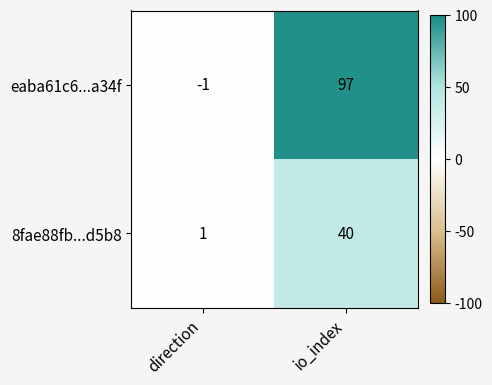

Reading left to right, transcribe all the data shown in this chart.

eaba61c6...a34f: direction=-1	io_index=97
8fae88fb...d5b8: direction=1	io_index=40